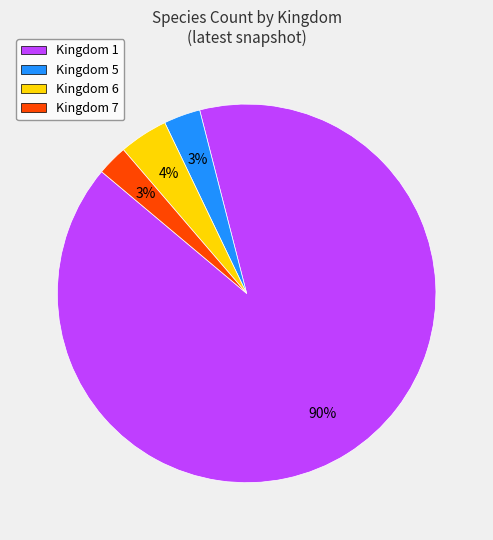

Is the sum of Kingdom 6 and Kingdom 7 greater than half?

No